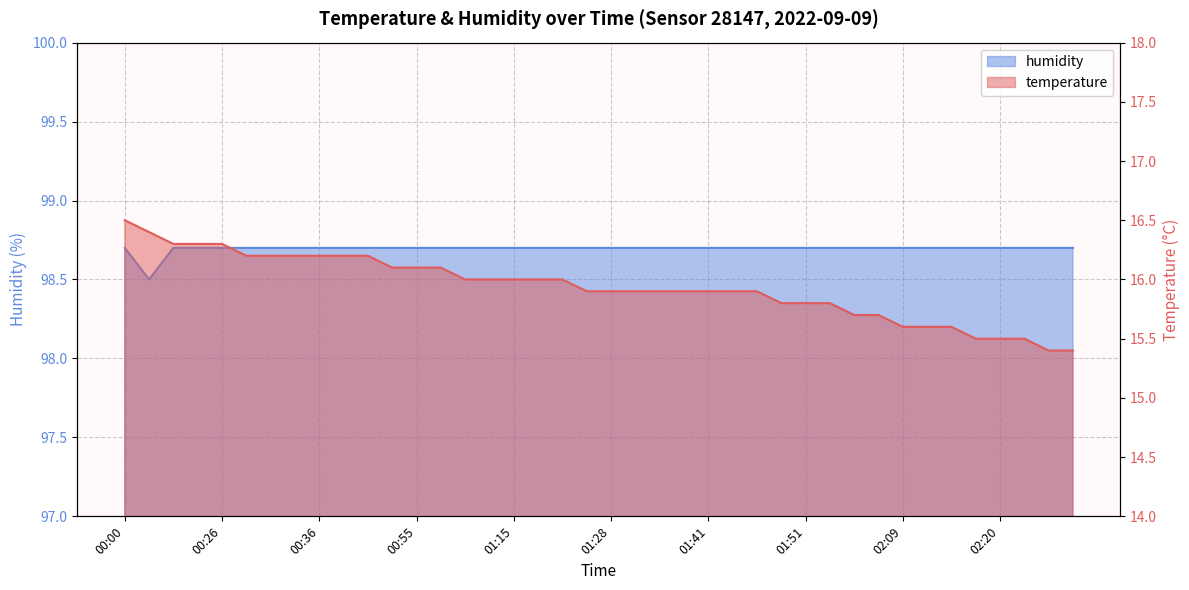

True or false: temperature and humidity intersect in this chart.

False